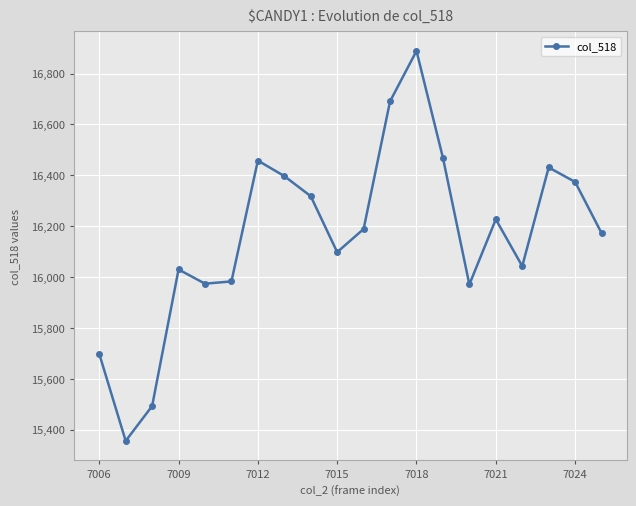

How many interior local valleys (lower than both neighbors) does the data have?

5